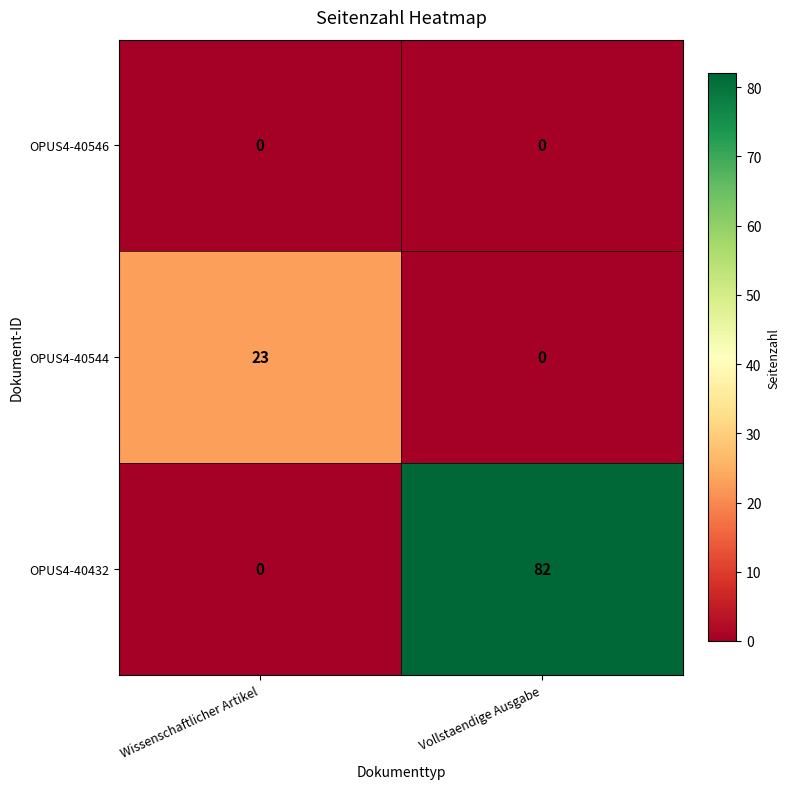

Which series changed the most between Wissenschaftlicher Artikel and Vollstaendige Ausgabe?

OPUS4-40432